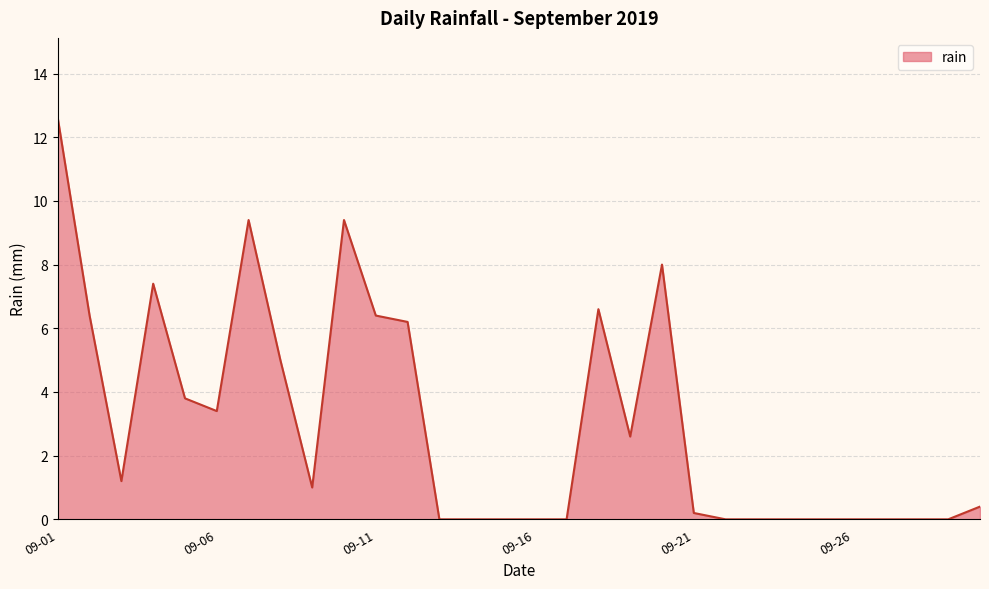

What is the maximum value shown in the chart?

12.6